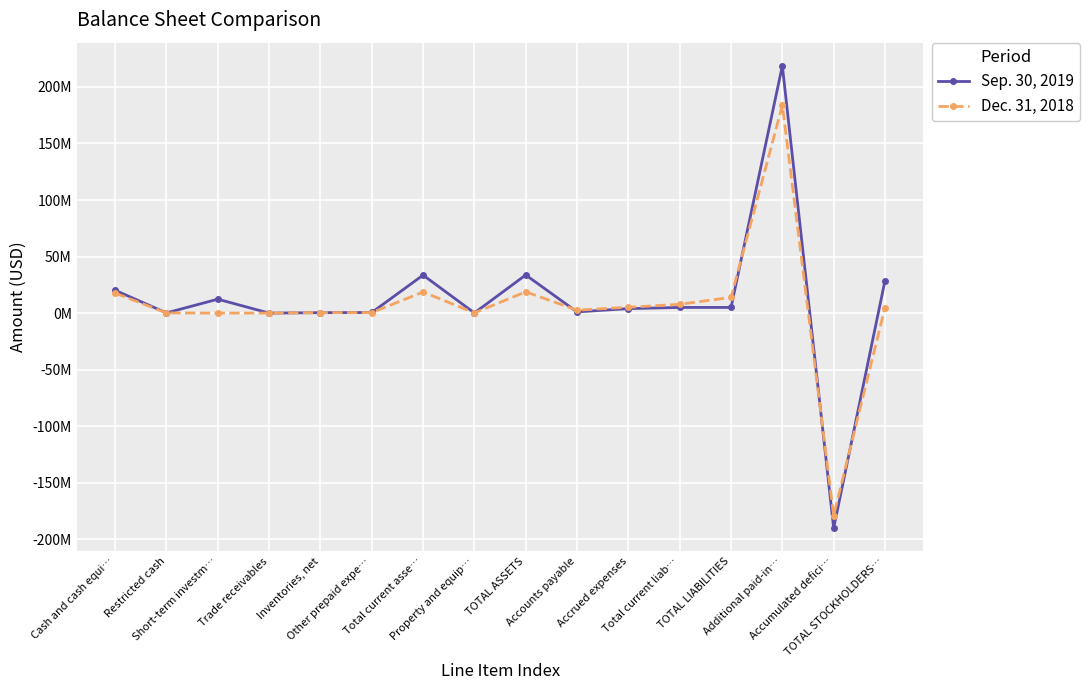

How many data points does each series have?

16